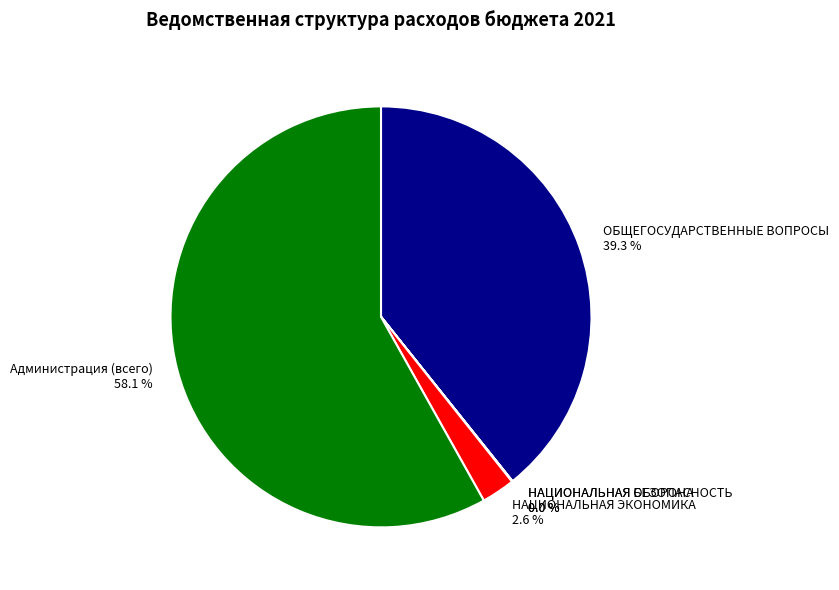

Combined, what portion of the pie is Администрация (всего) and НАЦИОНАЛЬНАЯ ЭКОНОМИКА?

60.7%